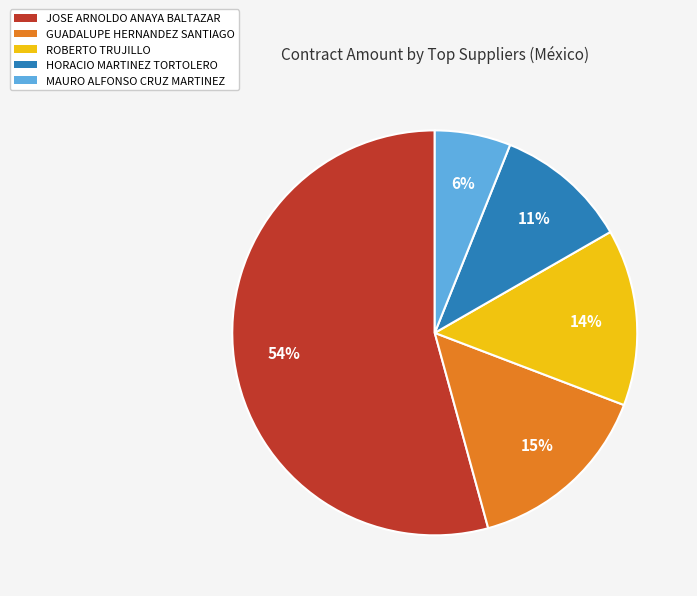

True or false: GUADALUPE HERNANDEZ SANTIAGO accounts for 2% of the total.

False